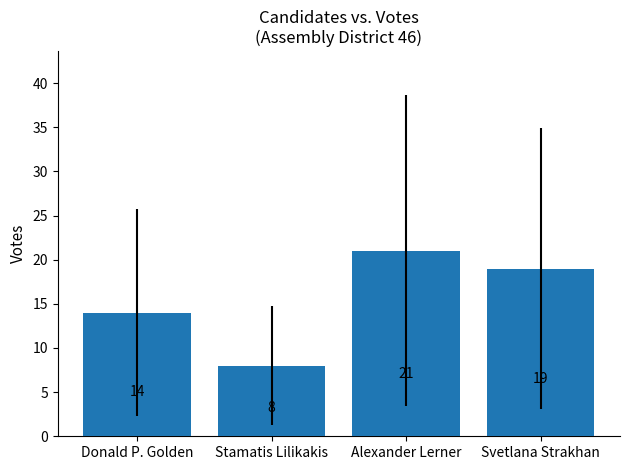

What is the difference between the values at Alexander Lerner and Stamatis Lilikakis?

13